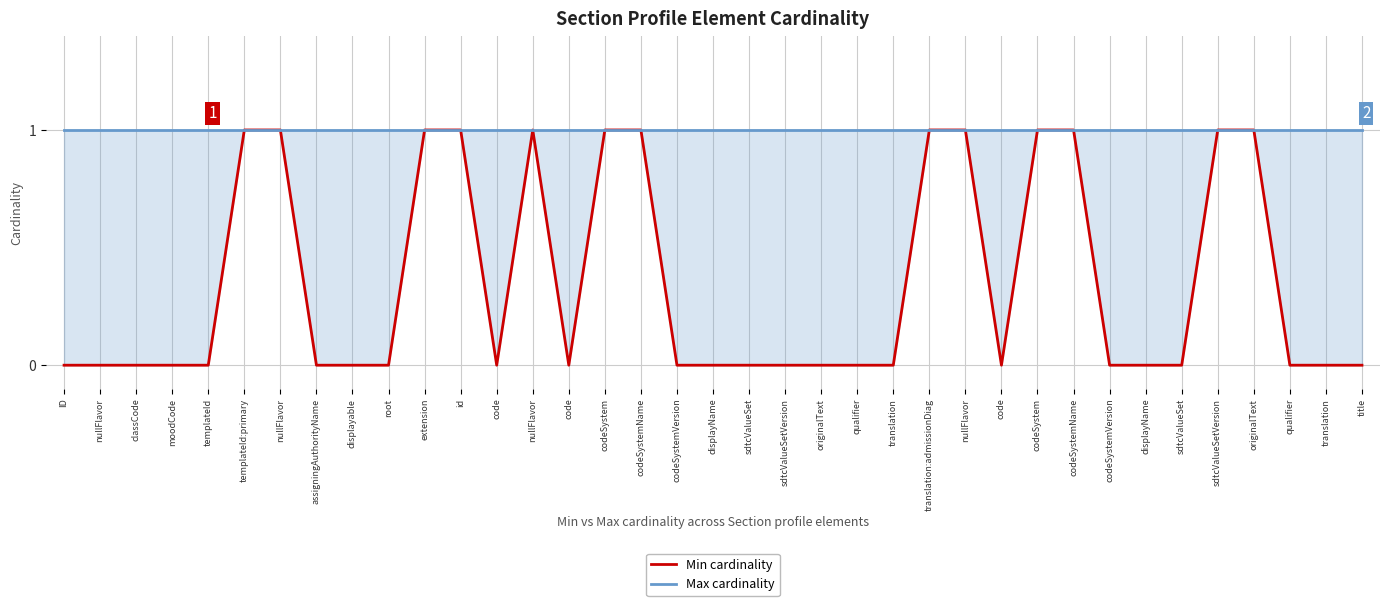

True or false: Max cardinality has more than 2 interior local peaks.

False